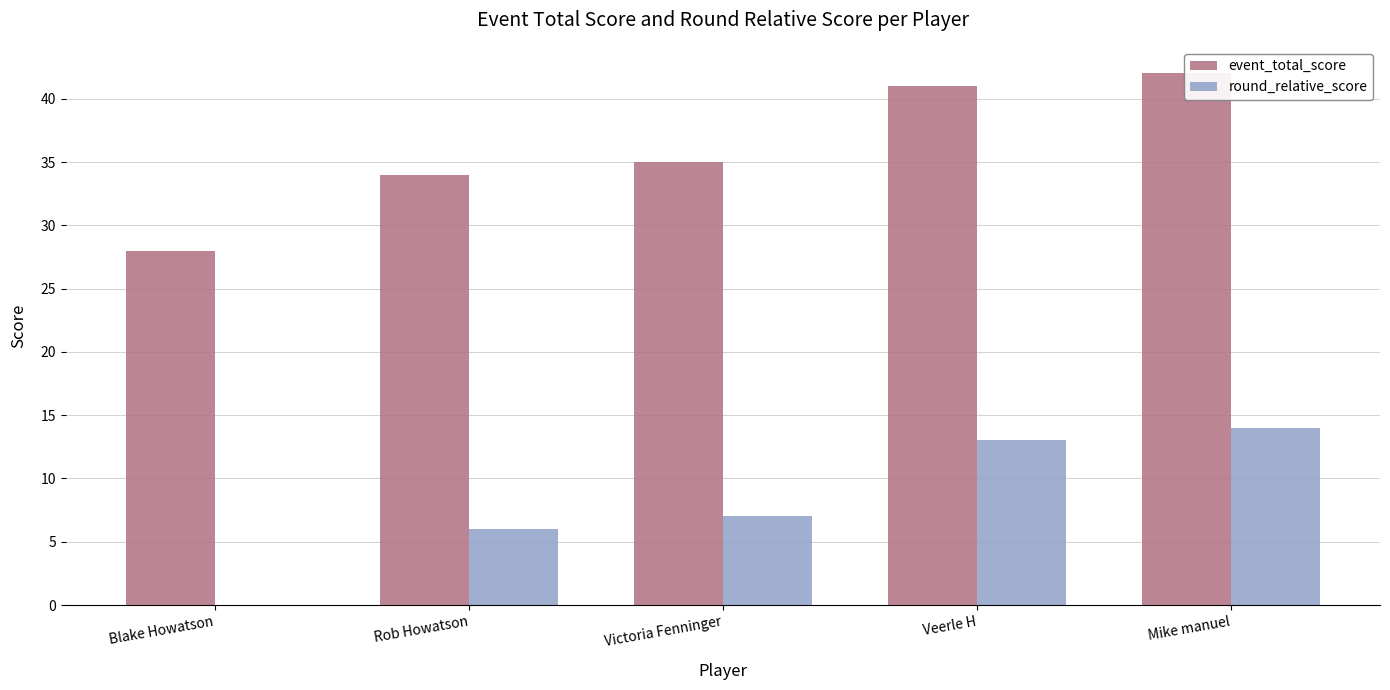

What are all the series names shown in the legend?

event_total_score, round_relative_score